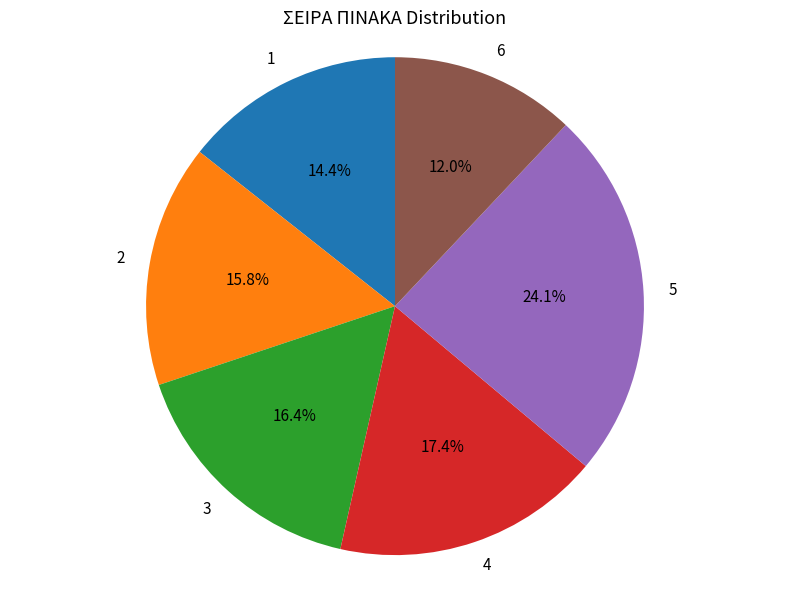

How many slices are in this pie chart?

6